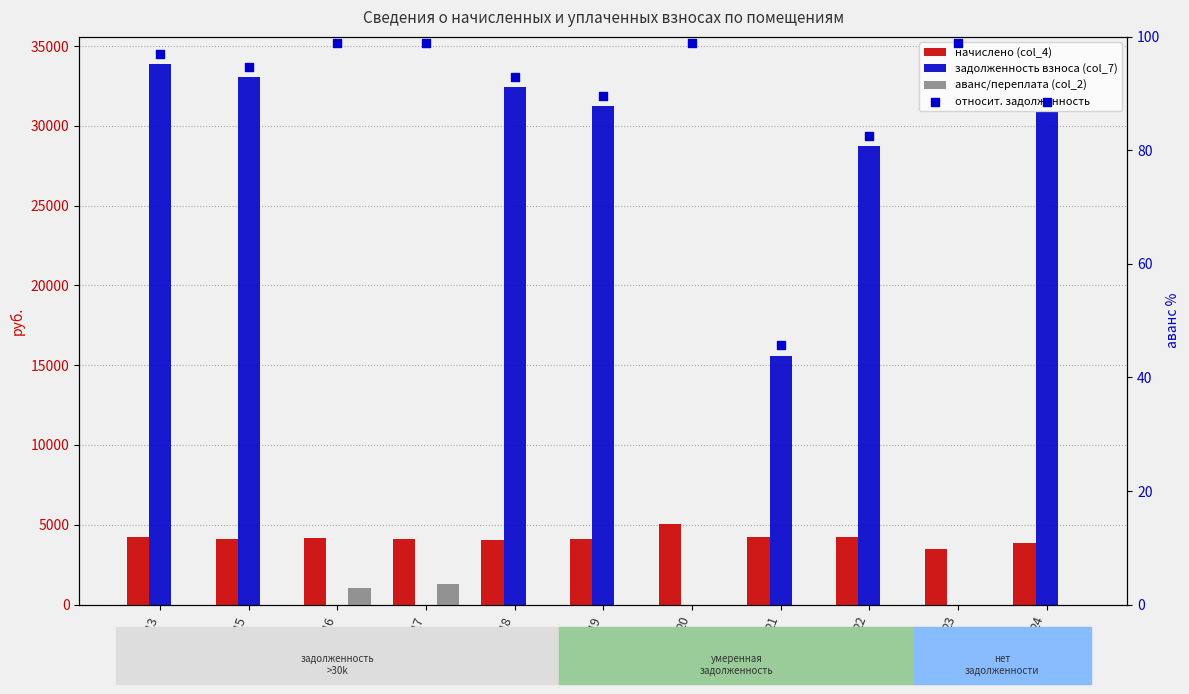

At which category is the sum across all series the highest?

13